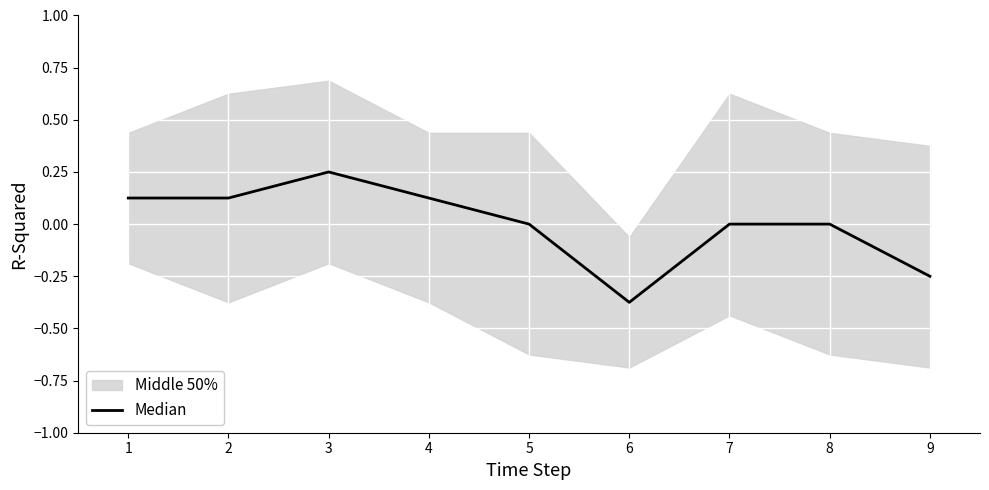

How many data points are above 0?

4